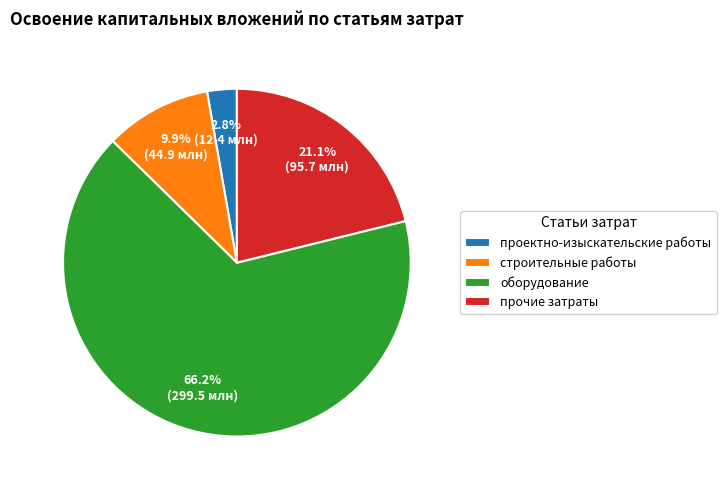

To the nearest percent, what is the combined percentage of строительные работы and проектно-изыскательские работы?

13%